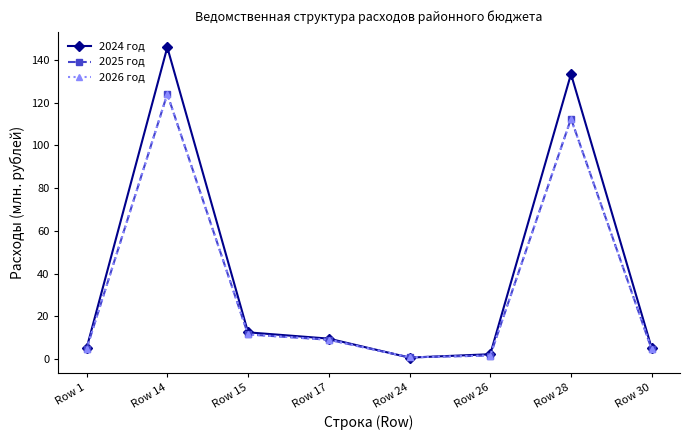

What is the sum of the 2025 год values at Row 28 and Row 14?

236.6